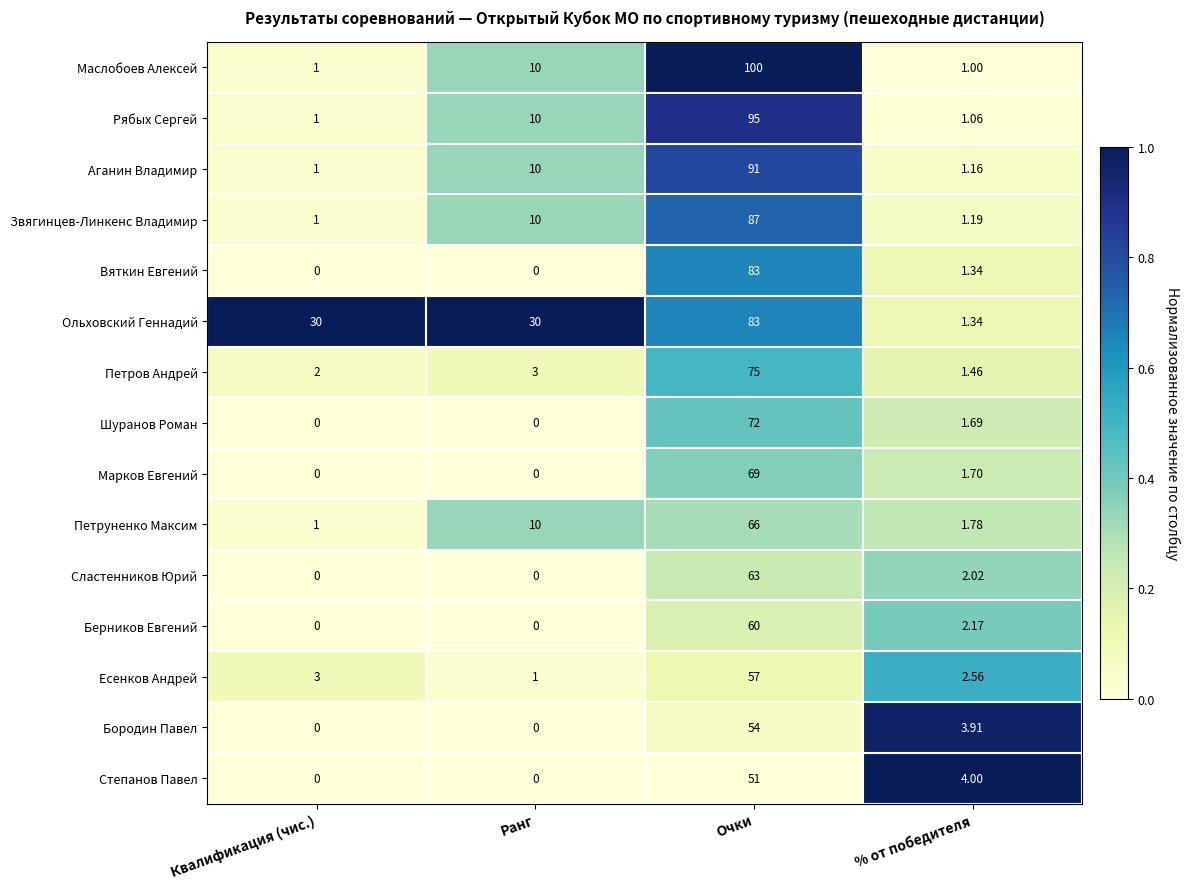

List the labels in order of Рябых Сергей value, largest first.

Очки, Ранг, % от победителя, Квалификация (чис.)